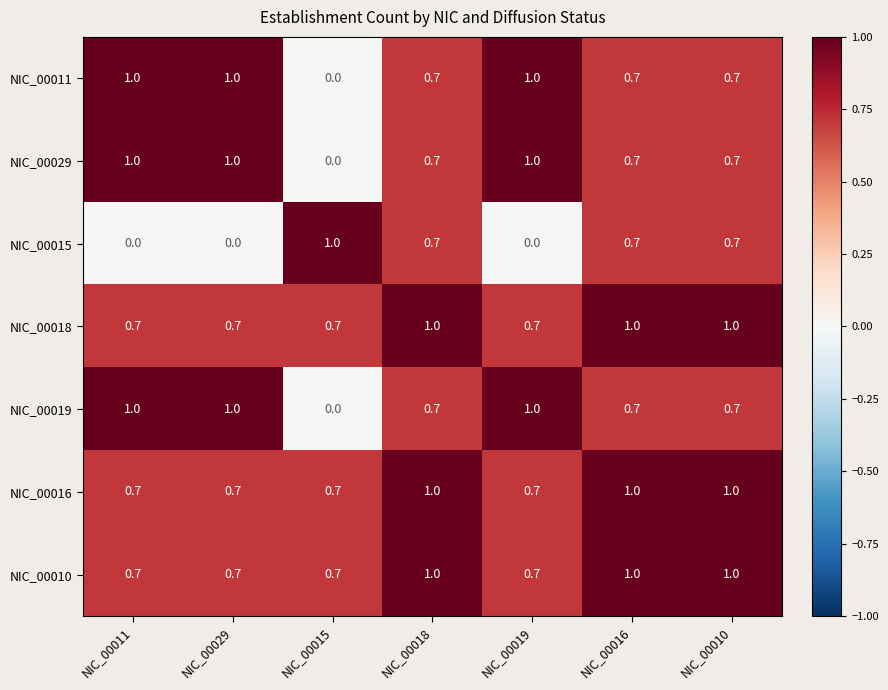

What is the total value across all series at NIC_00011?

5.1